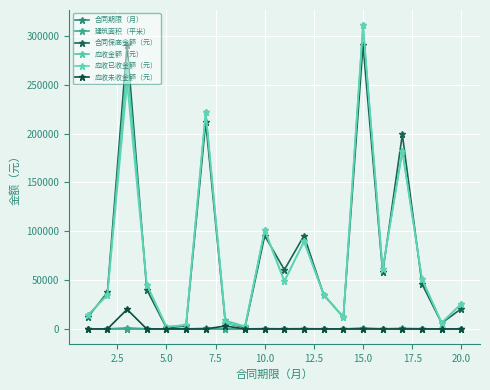

How many data points does each series have?

20